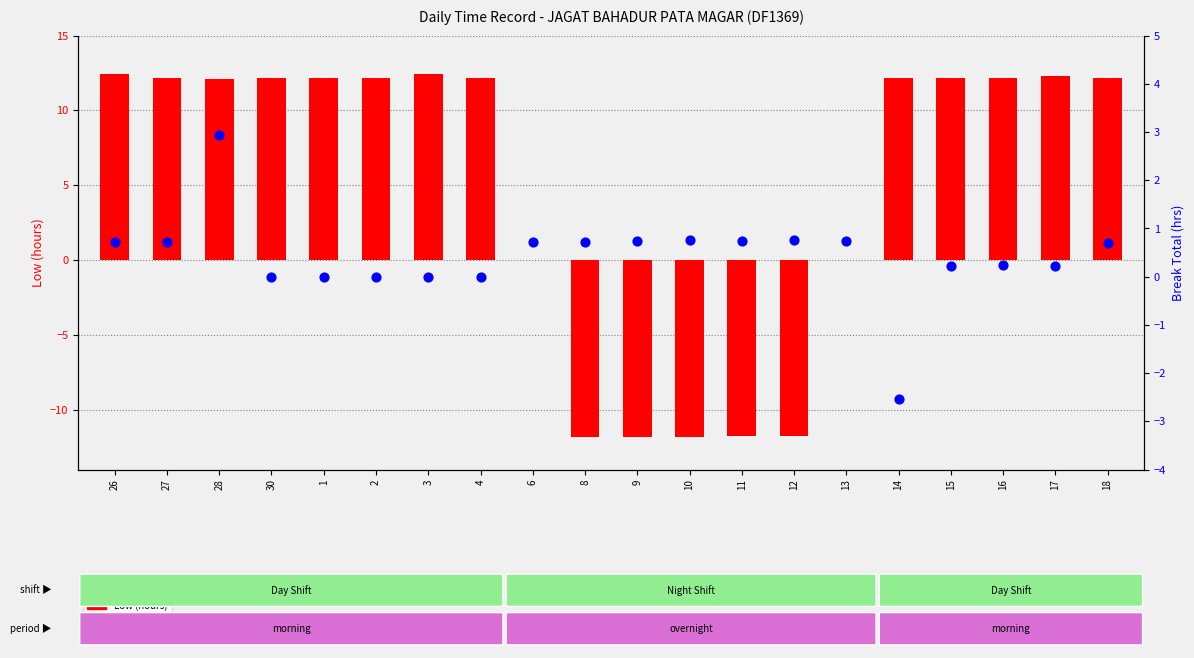

At how many categories does at least one series exceed 8?

13